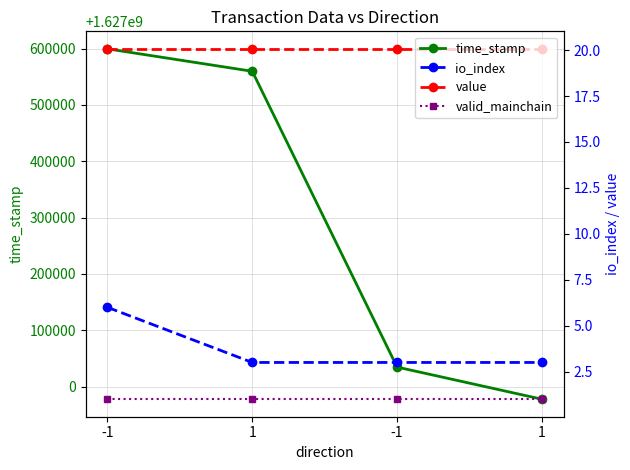

At which label does valid_mainchain reach its minimum?

-1